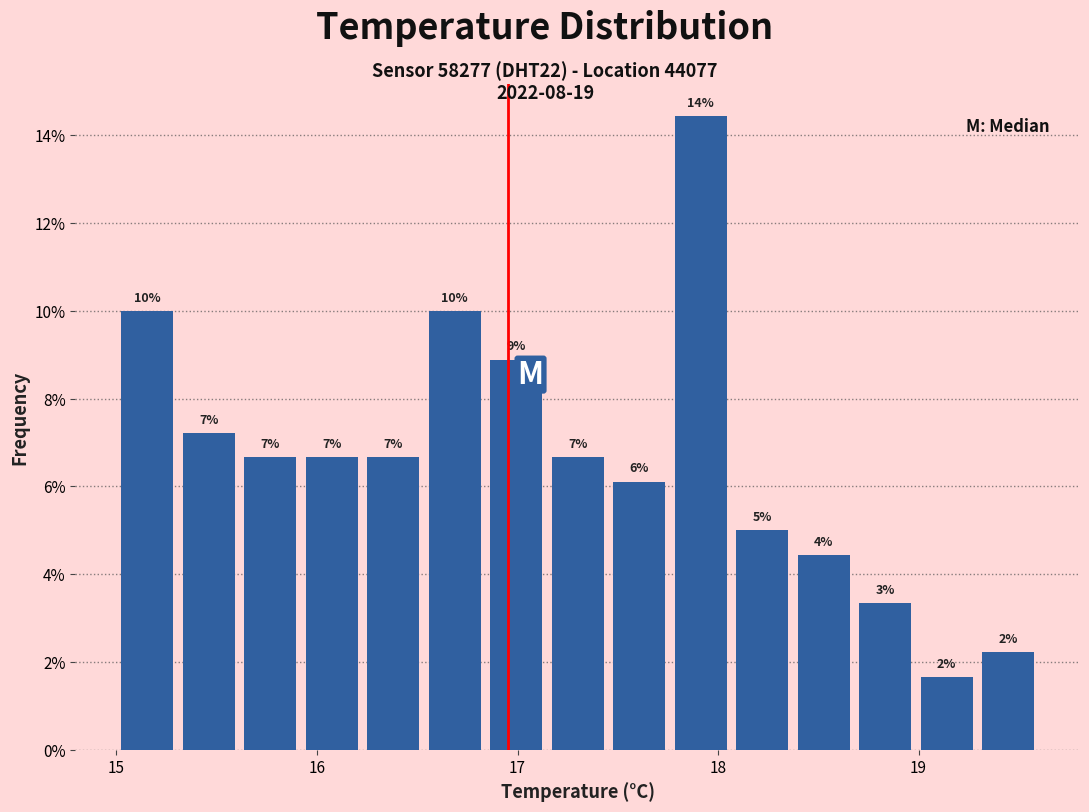

Read against the x-axis, roughly where is the centre of the tallest bar?

17.9